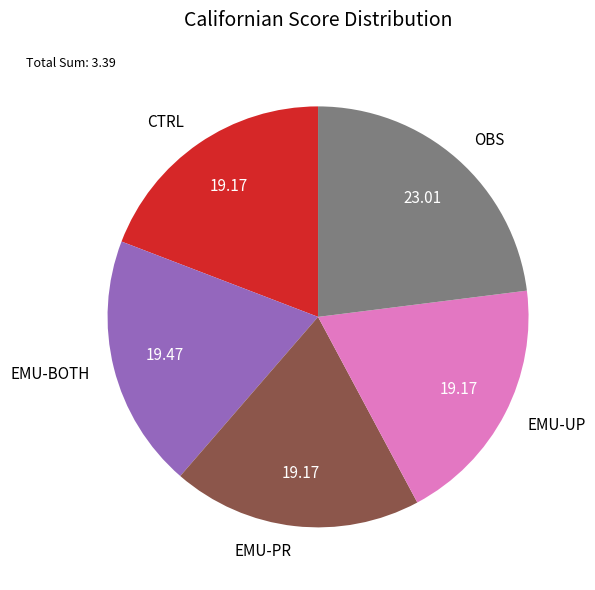

Is there any slice that represents more than half of the pie?

No